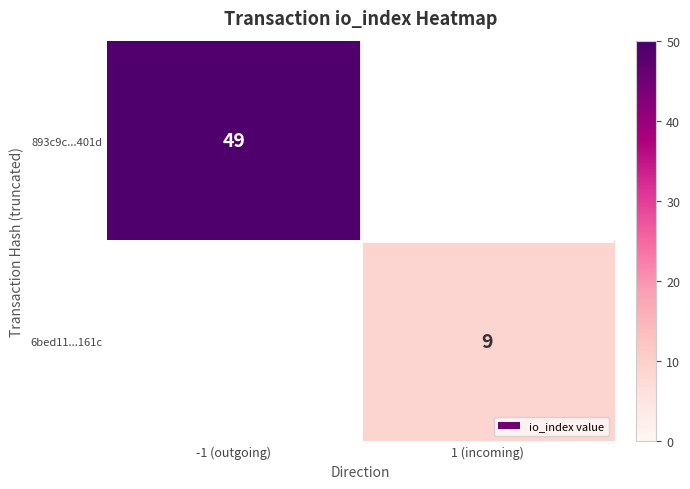

The 6bed11...161c series shows 12 at 1 (incoming). True or false?

False